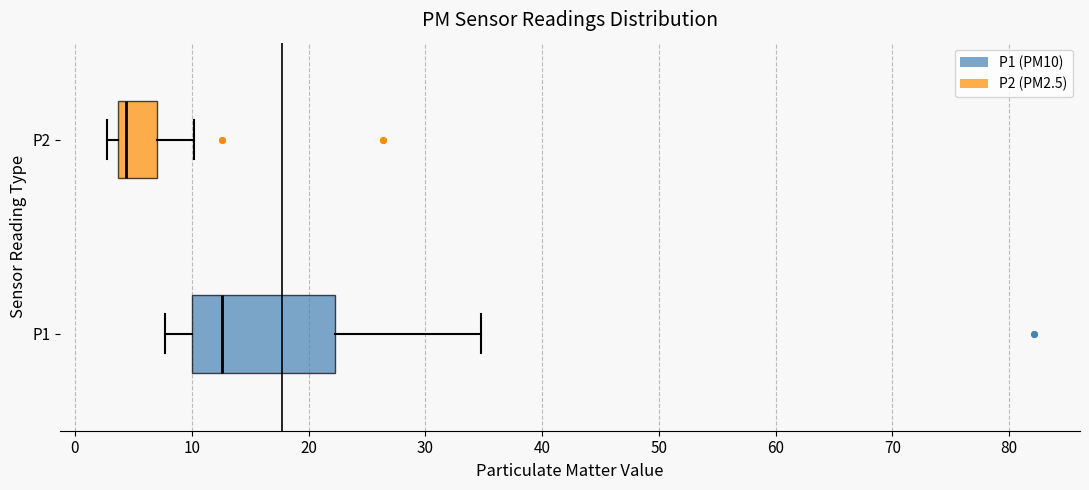

Which box's median line is the furthest to the left?

P2